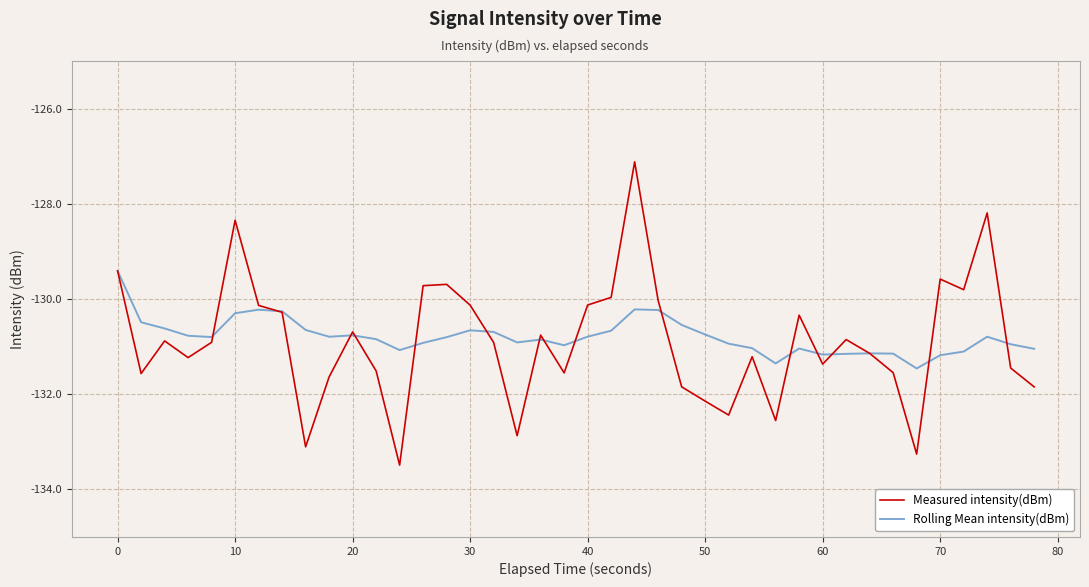

What is the highest value of the Measured intensity(dBm) series?

-127.1